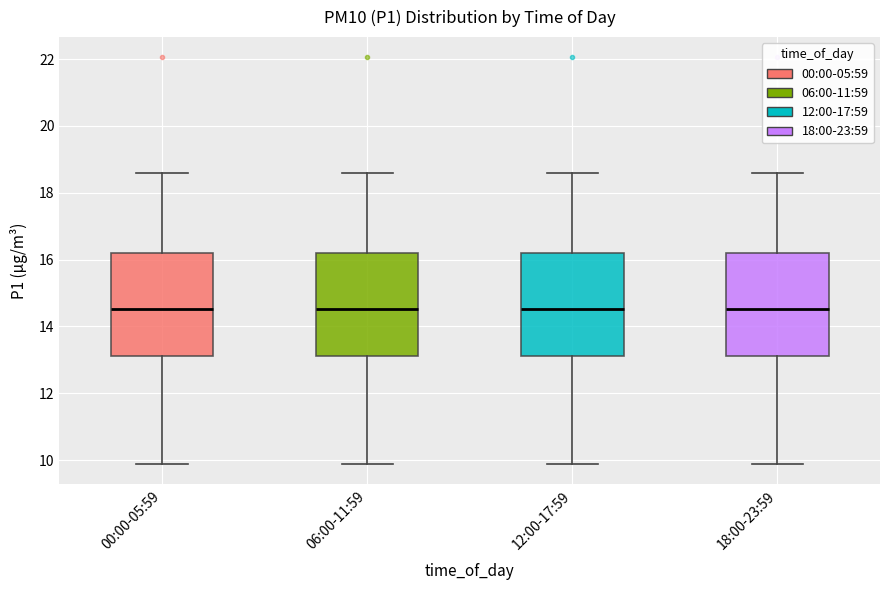

Reading left to right, transcribe this box plot: for each box, give where its median line is, the range the box spans, and where its two whiskers end, as read against the y-axis. The values are not printed on the chart, so give them approximately, as read against the axis.

00:00-05:59: median 14.6, box 13.2 to 16.2, whiskers 9.8 to 18.6
06:00-11:59: median 14.6, box 13.2 to 16.2, whiskers 9.8 to 18.6
12:00-17:59: median 14.6, box 13.2 to 16.2, whiskers 9.8 to 18.6
18:00-23:59: median 14.6, box 13.2 to 16.2, whiskers 9.8 to 18.6